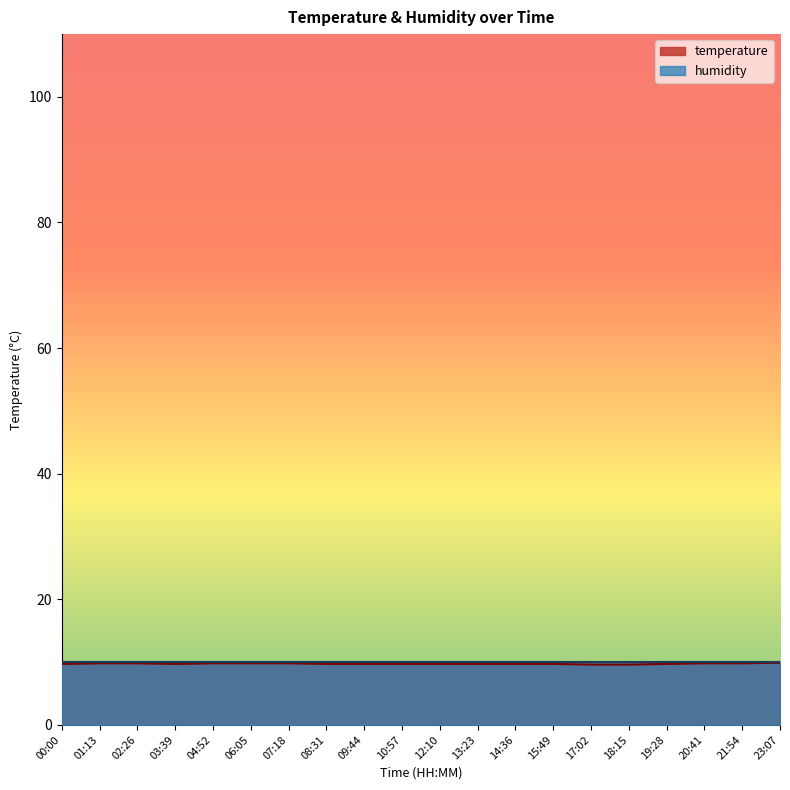

List the labels in order of value, largest first.

23:07, 01:13, 02:26, 04:52, 06:05, 07:18, 20:41, 21:54, 00:00, 03:39, 08:31, 09:44, 10:57, 12:10, 13:23, 14:36, 15:49, 19:28, 17:02, 18:15